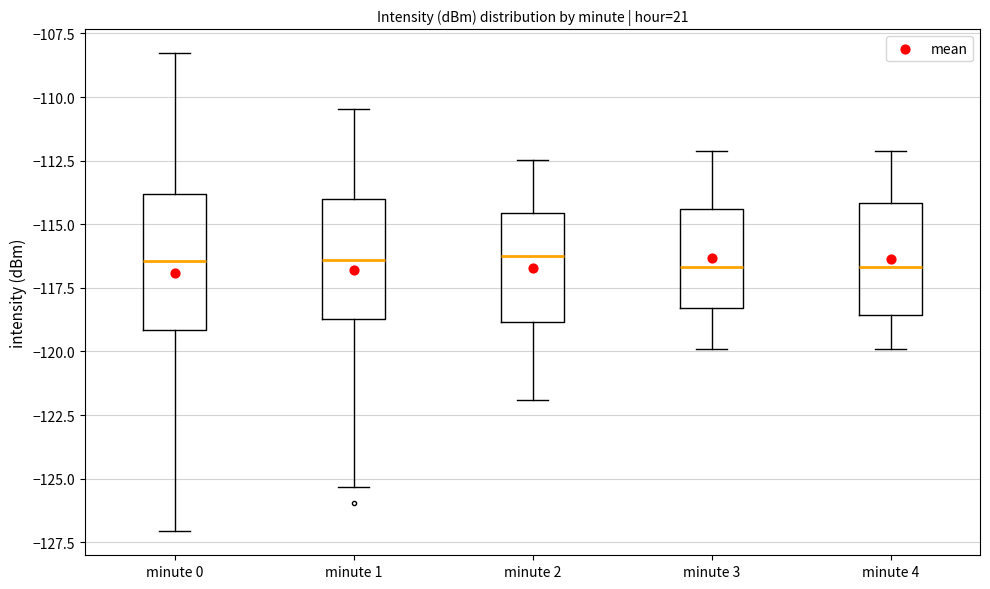

Where does the median line of the box for minute 0 sit on the y-axis? The values are not printed on the chart, so give them approximately, as read against the axis.

-116.5